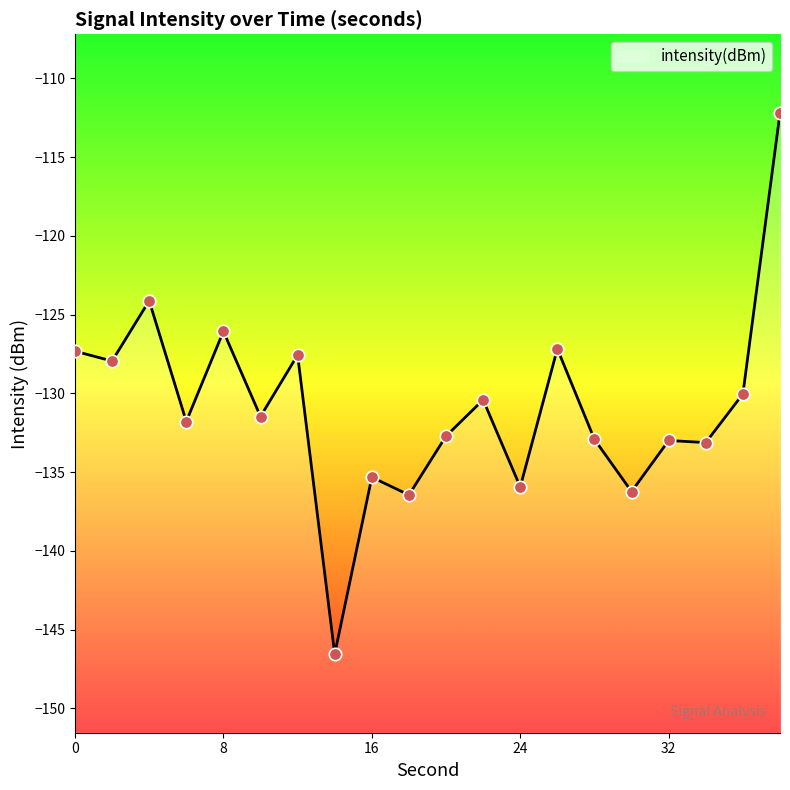

Between 12 and 32, which is larger?

12